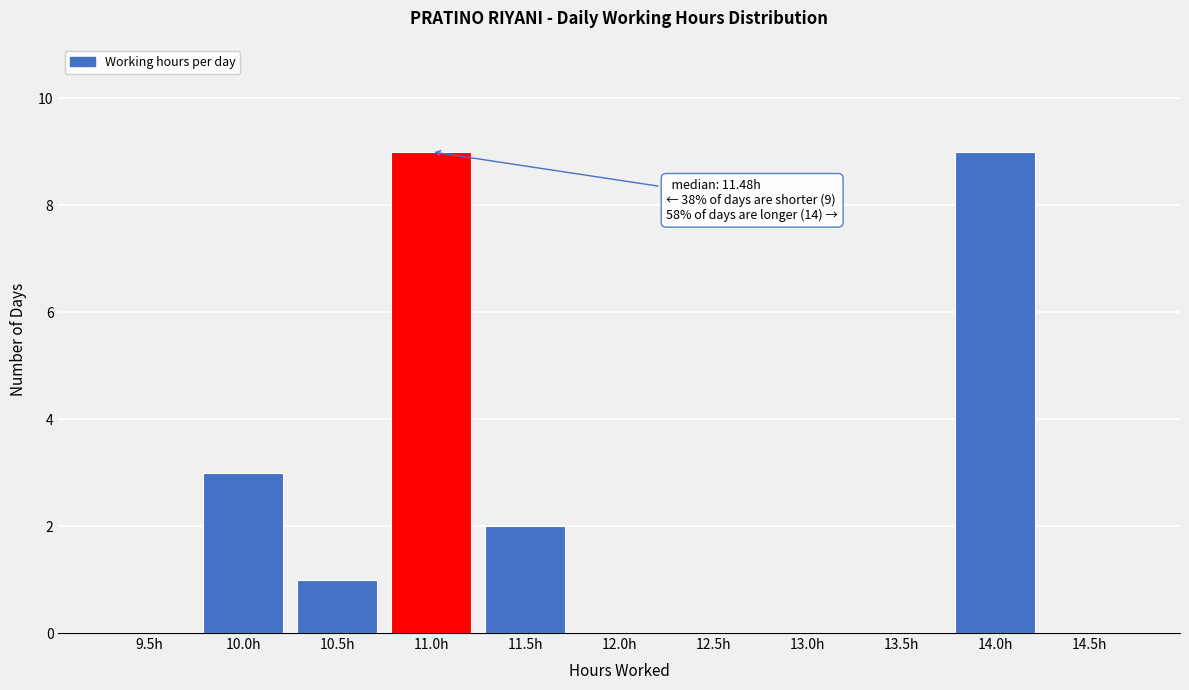

Reading left to right, extract all data points from this chart.

9.5h=0	10.0h=3	10.5h=1	11.0h=9	11.5h=2	12.0h=0	12.5h=0	13.0h=0	13.5h=0	14.0h=9	14.5h=0